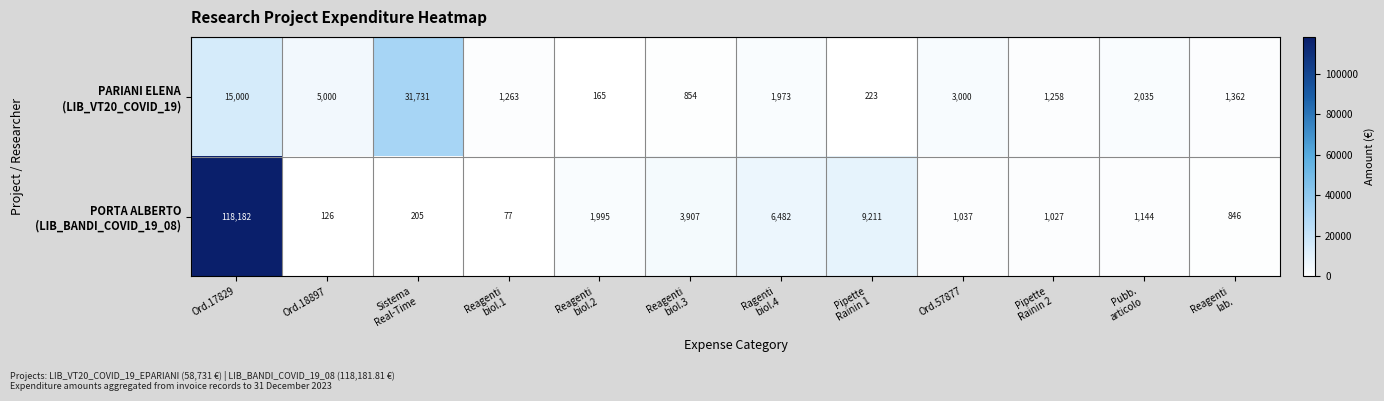

What is the greatest value displayed?

118182